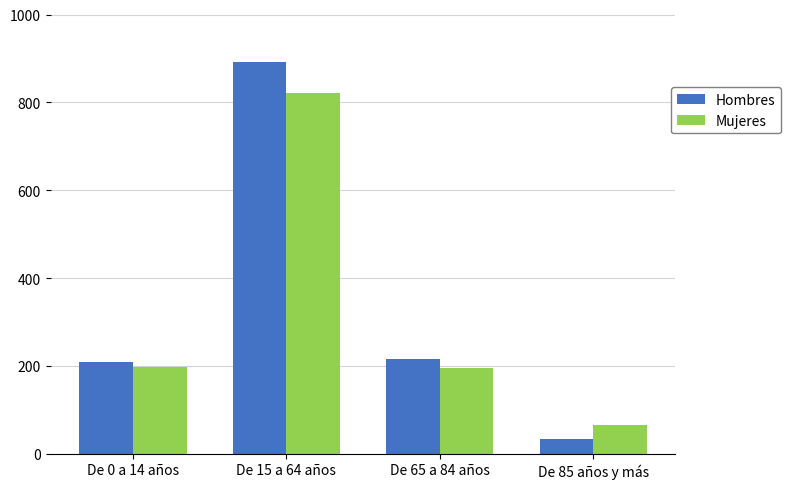

What is the difference between the second highest and minimum values in the Mujeres series?

132